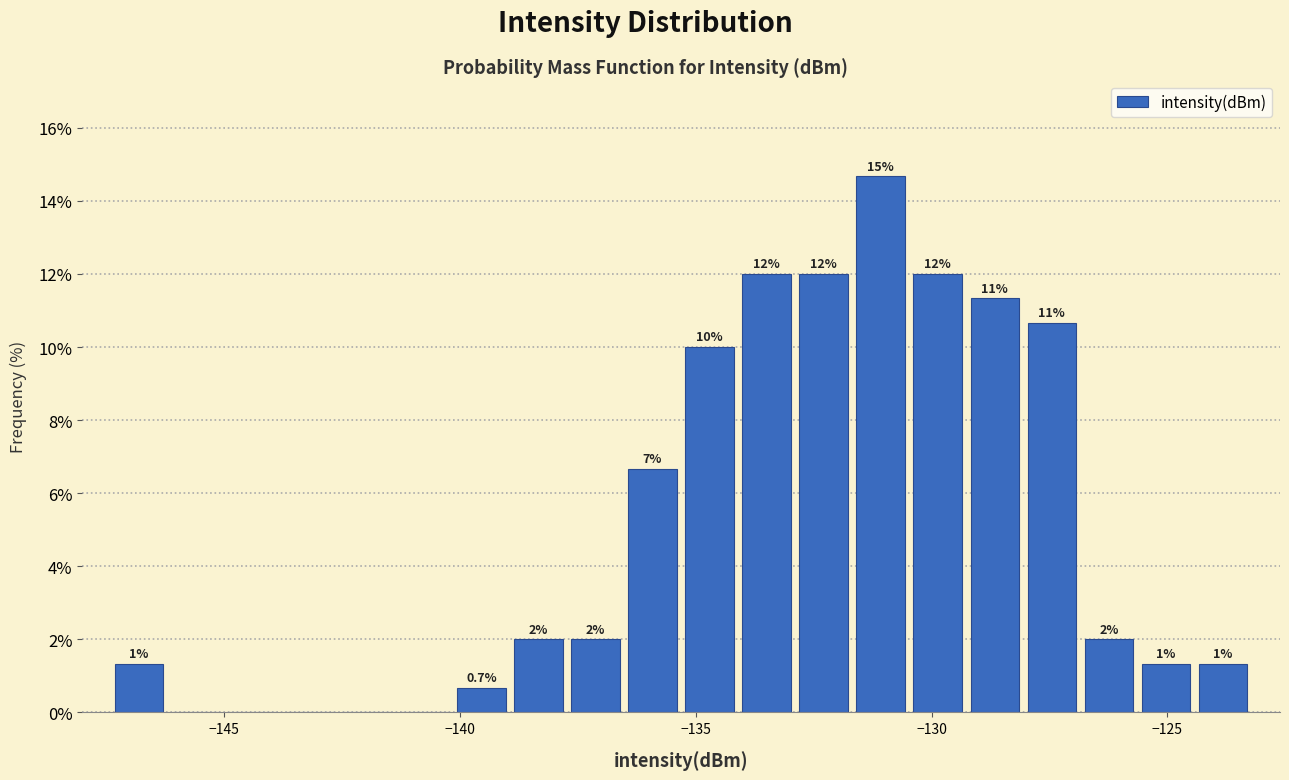

Read against the x-axis, roughly where is the centre of the tallest bar?

-131.0